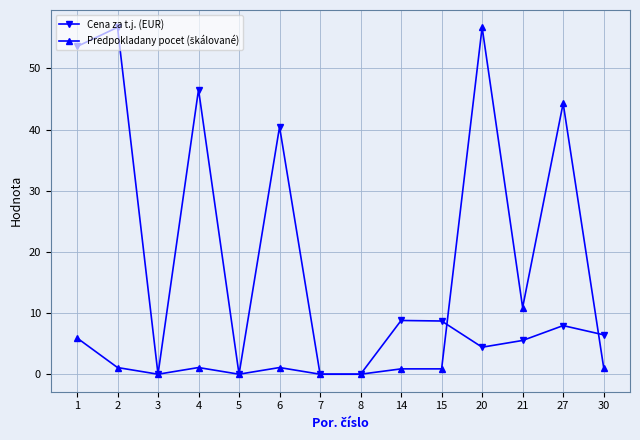

Which series has the largest total across all categories?

Cena za t.j. (EUR)